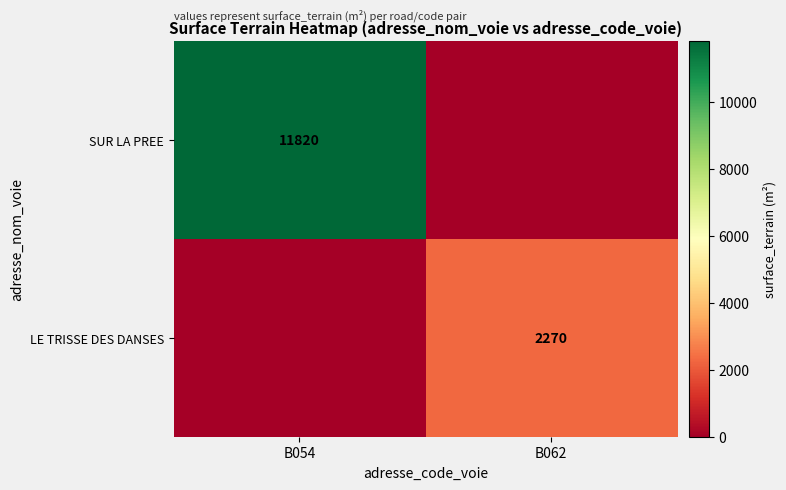

The value of LE TRISSE DES DANSES at B062 is 3143. True or false?

False